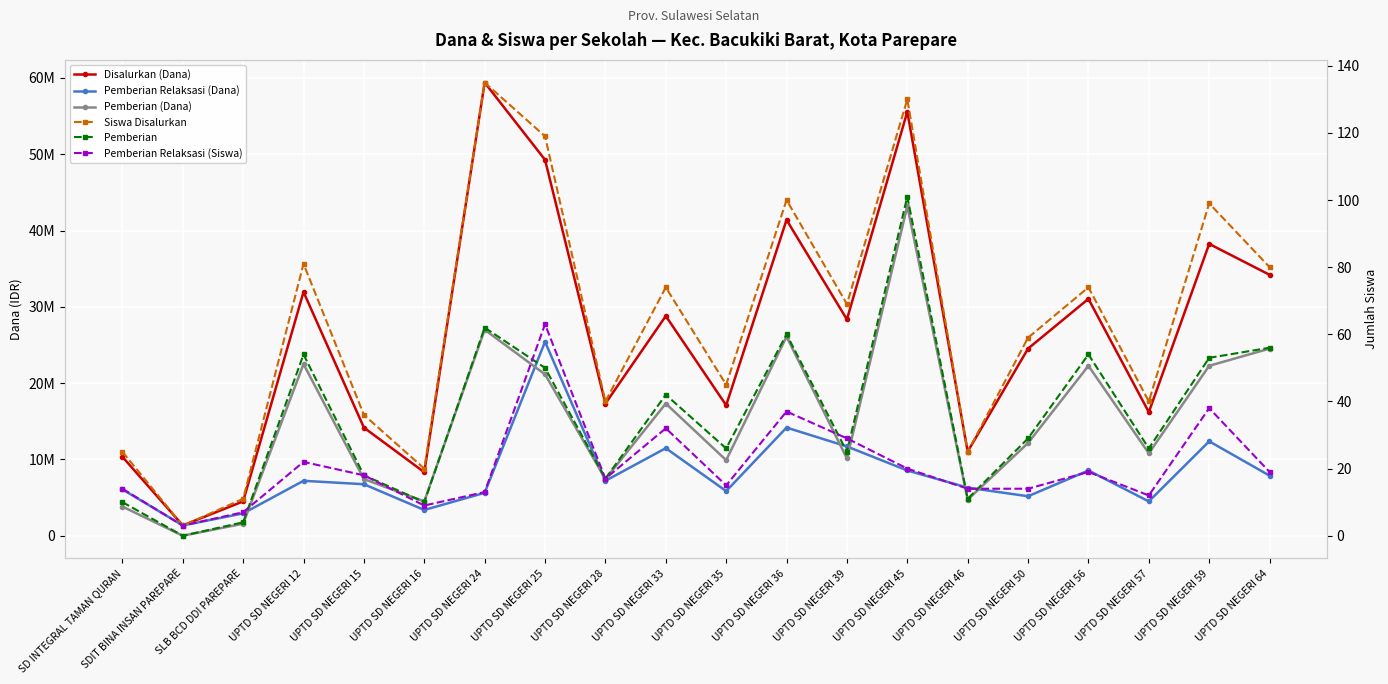

How many lines are shown in the chart?

6